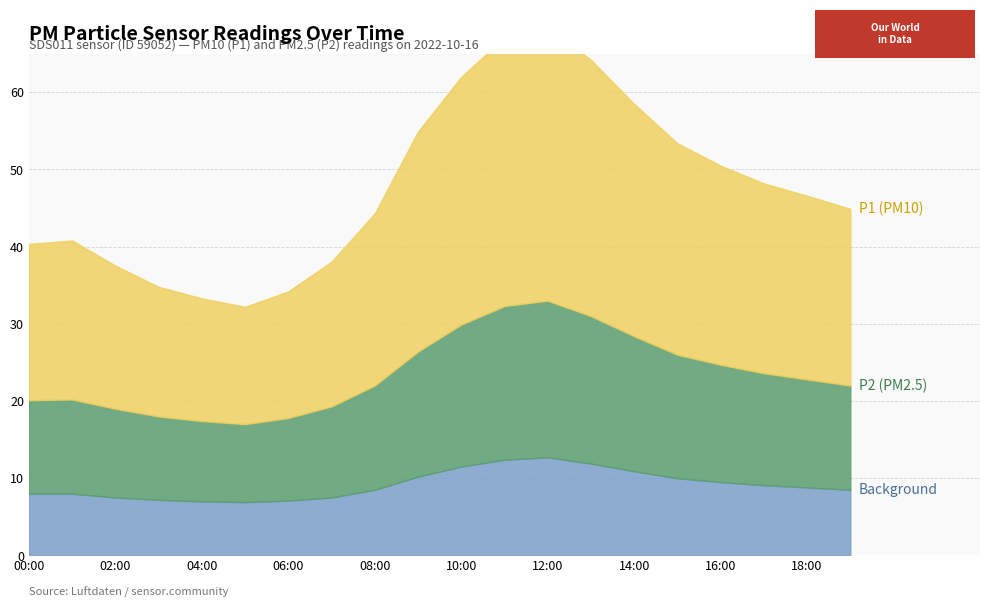

How many lines are shown in the chart?

3